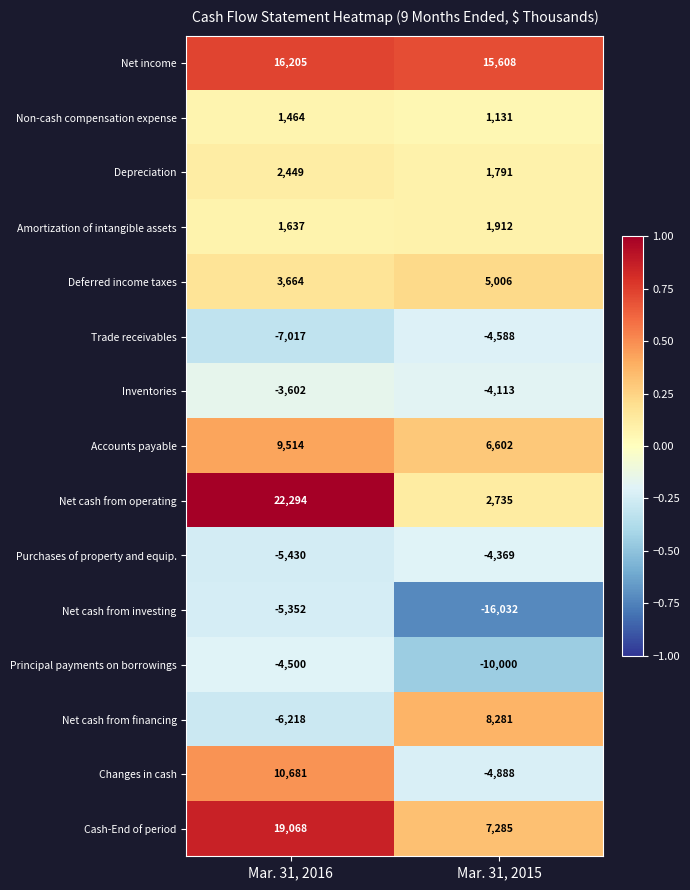

The value of Inventories at Mar. 31, 2016 is -822. True or false?

False